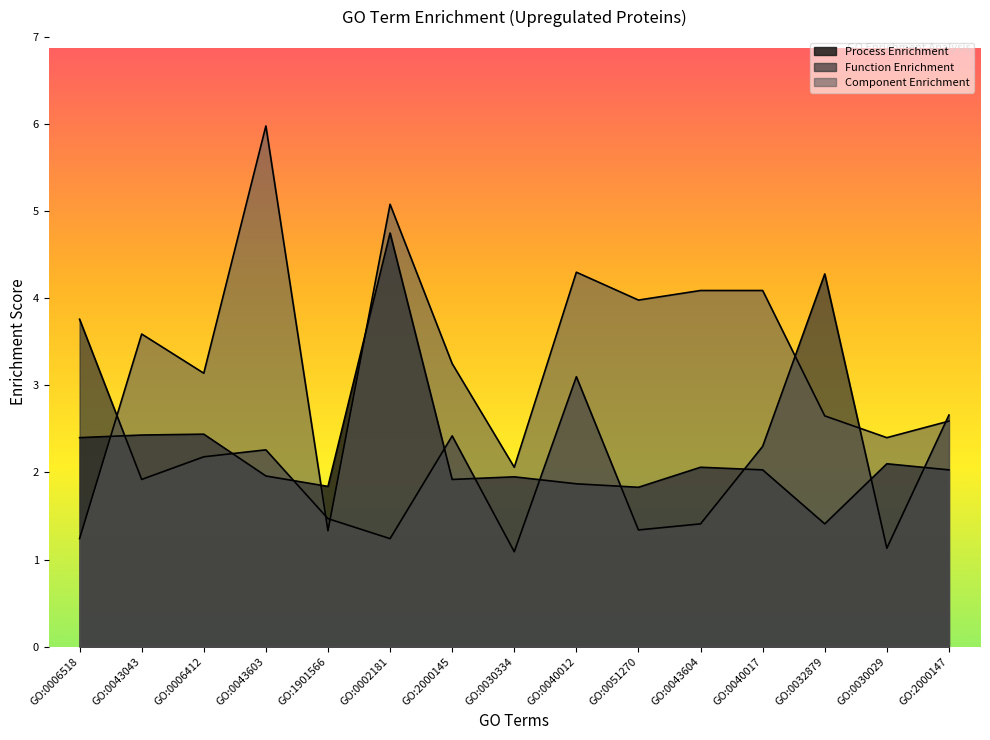

What is the difference between the maximum and second lowest values in the Component Enrichment series?

4.7